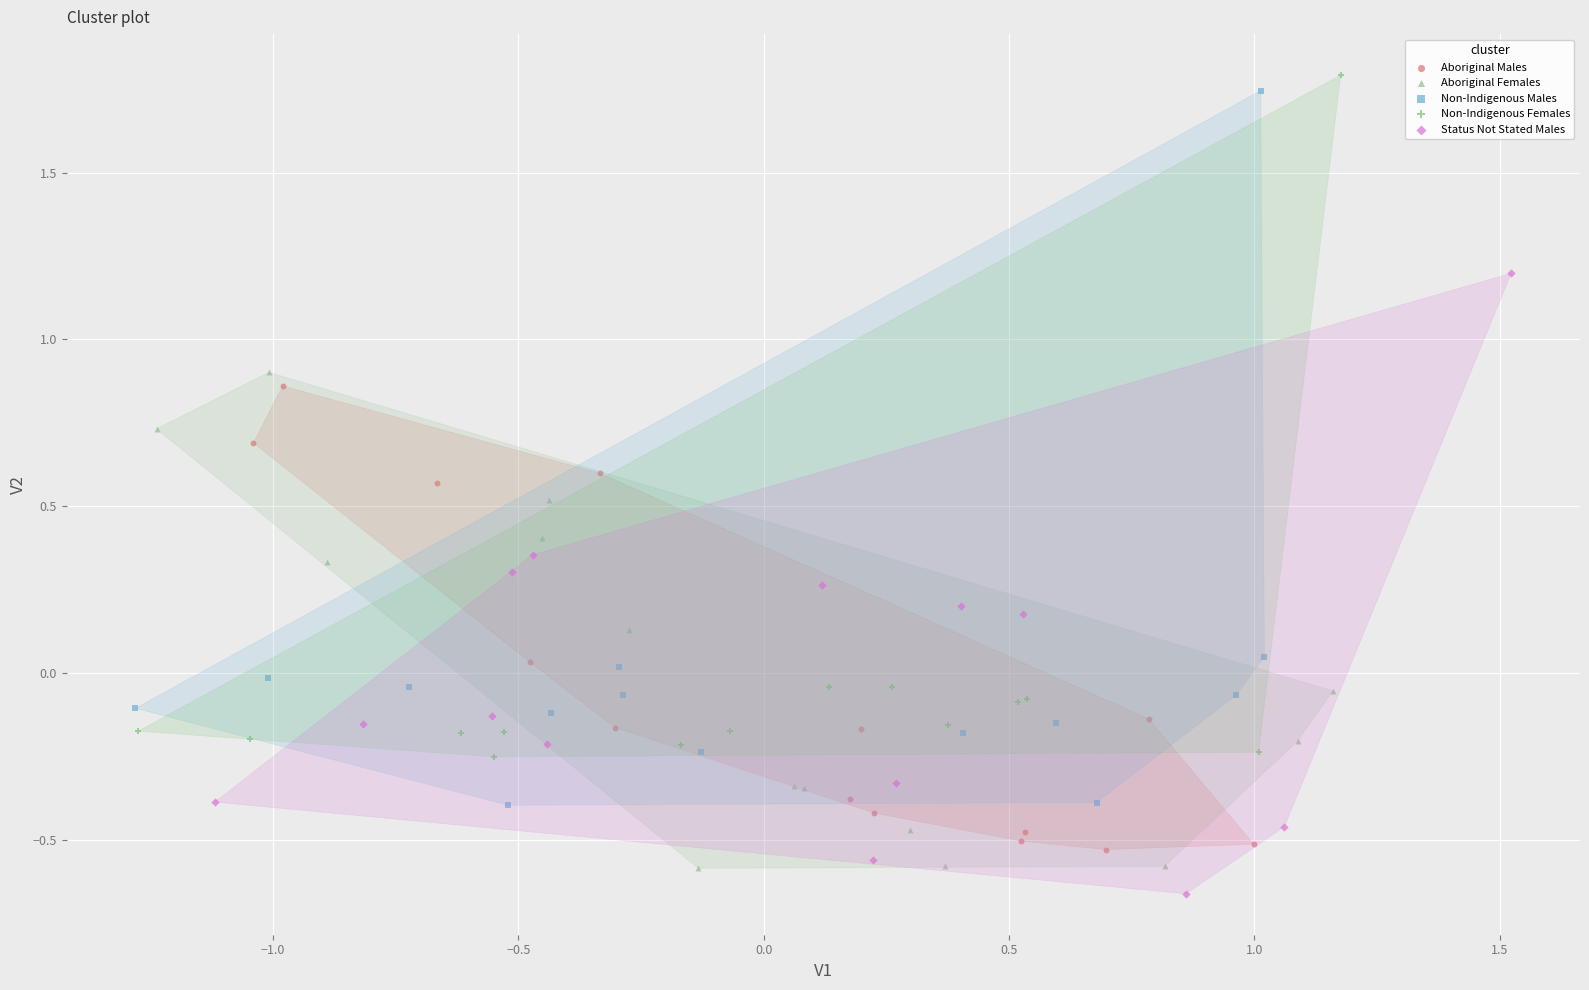

Which series reaches the maximum Y coordinate?

Non-Indigenous Females